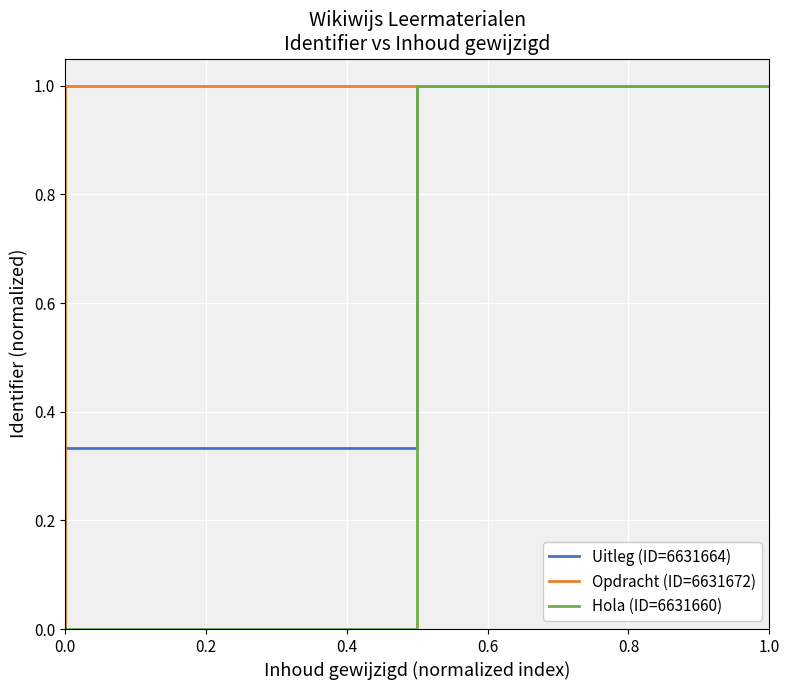

What are all the series names shown in the legend?

Uitleg (ID=6631664), Opdracht (ID=6631672), Hola (ID=6631660)